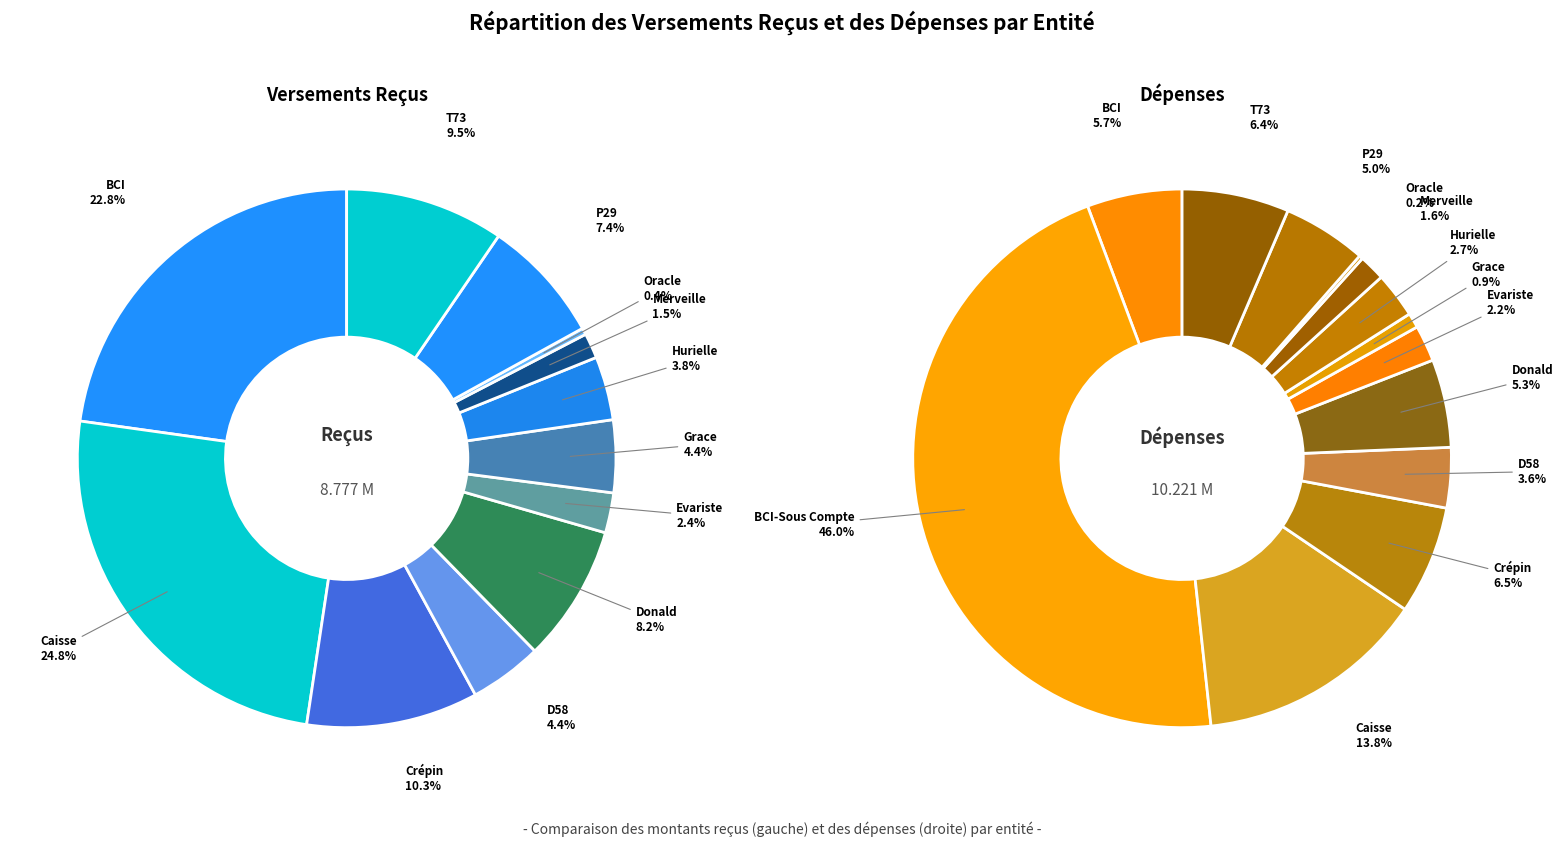

How many segments does this pie chart have?

13